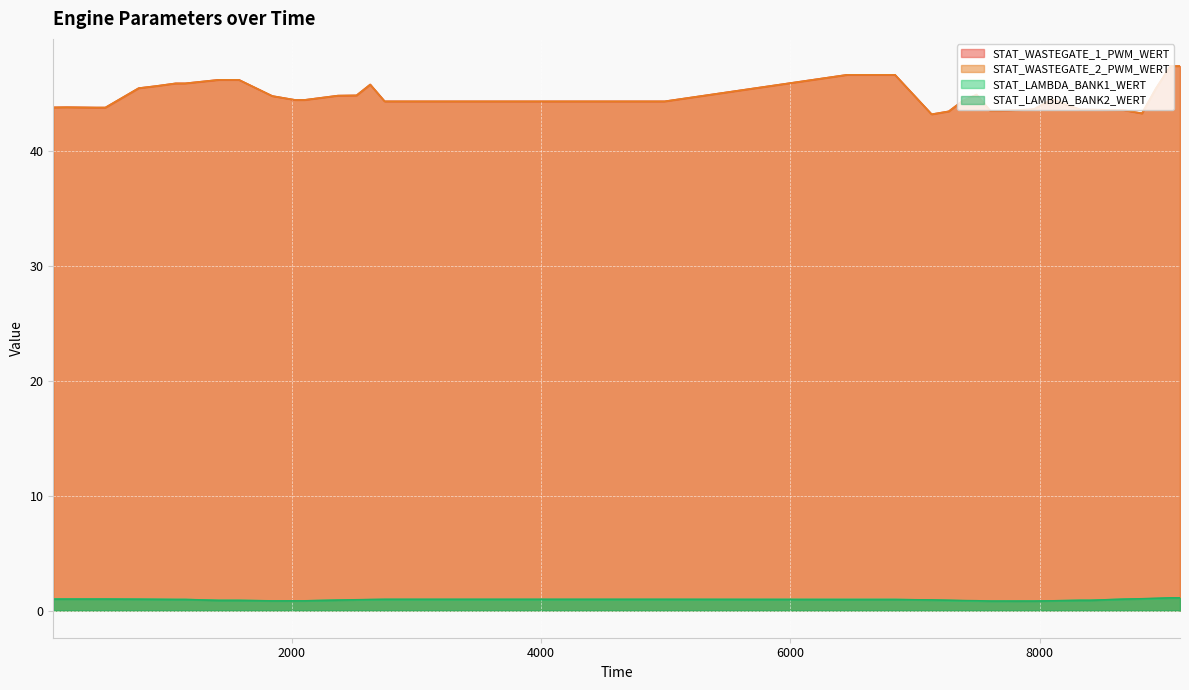

What is the difference between the maximum and minimum values in the STAT_LAMBDA_BANK1_WERT series?

0.3